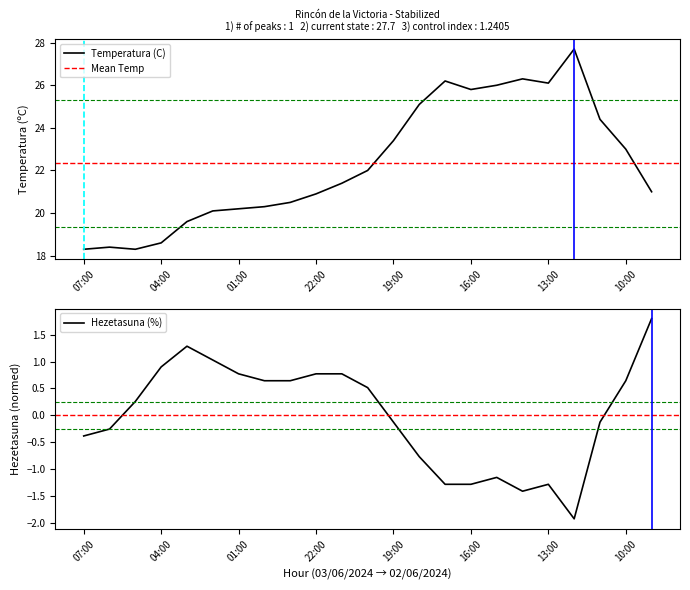

At which category does the chart reach its peak across all series?

12:00